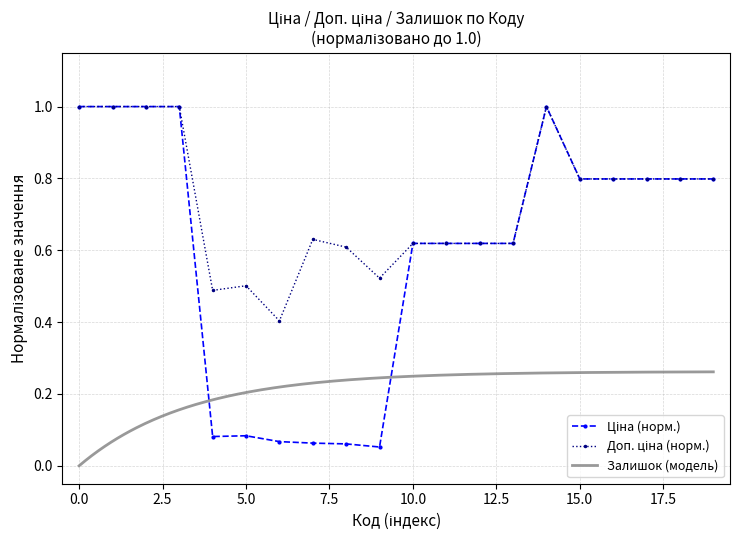

What is the value of the Ціна point at the 17th from the left?

0.8